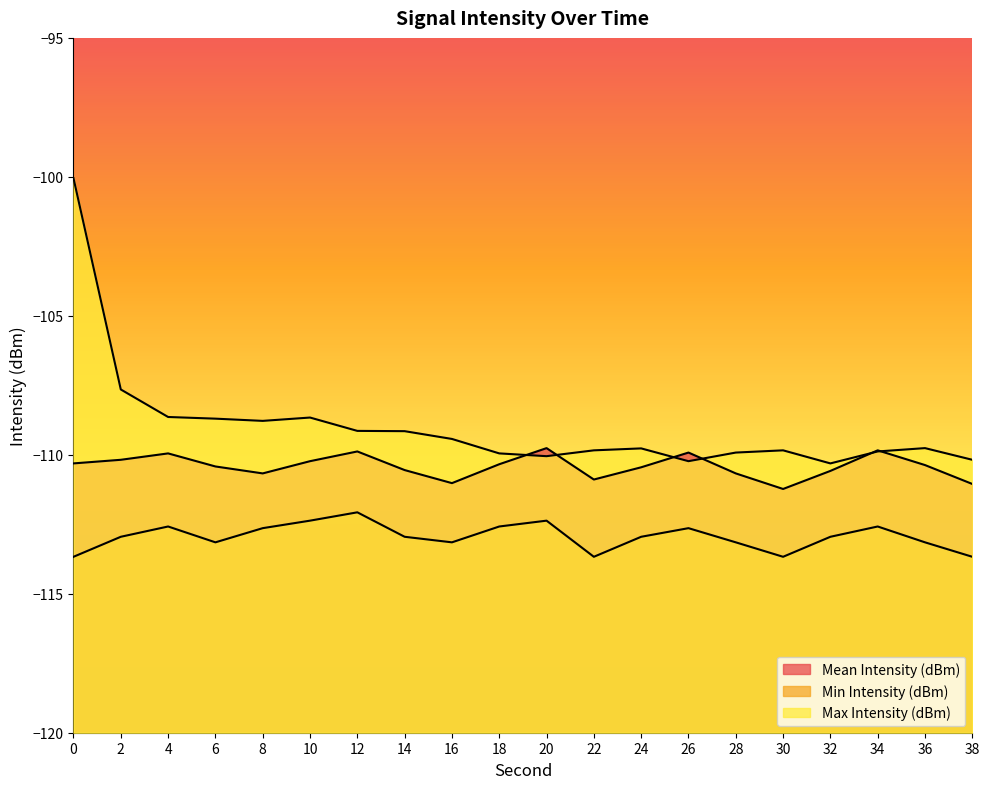

True or false: Min Intensity (dBm) and Mean Intensity (dBm) intersect in this chart.

False